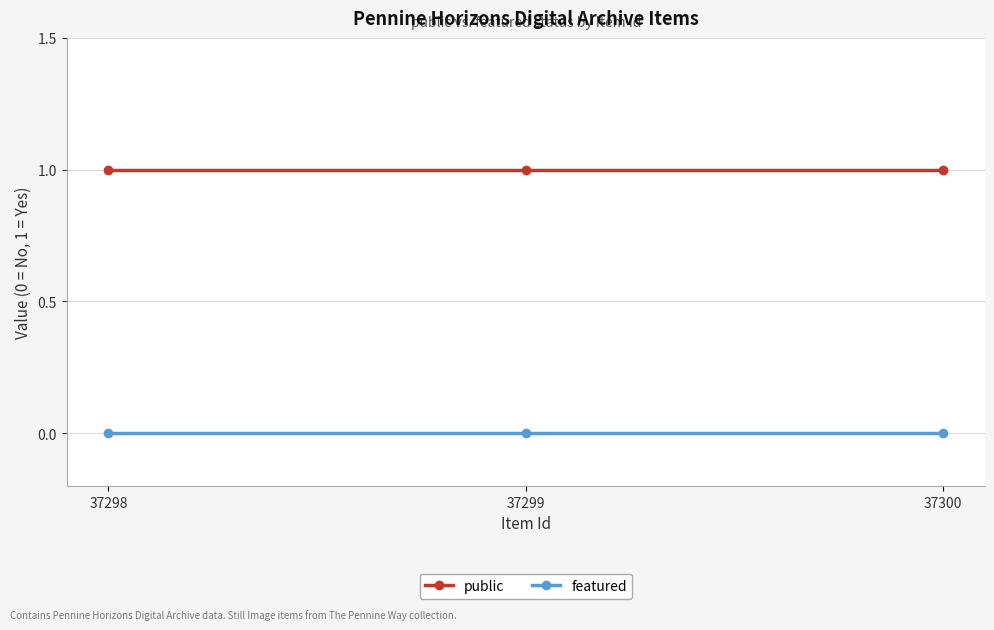

Read the public value at 37300.

1